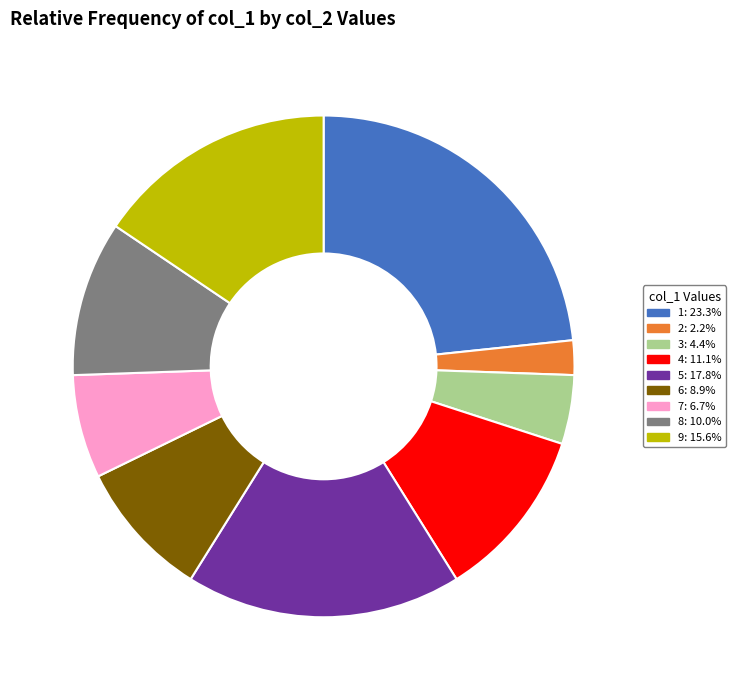

Does any single category account for the majority?

No